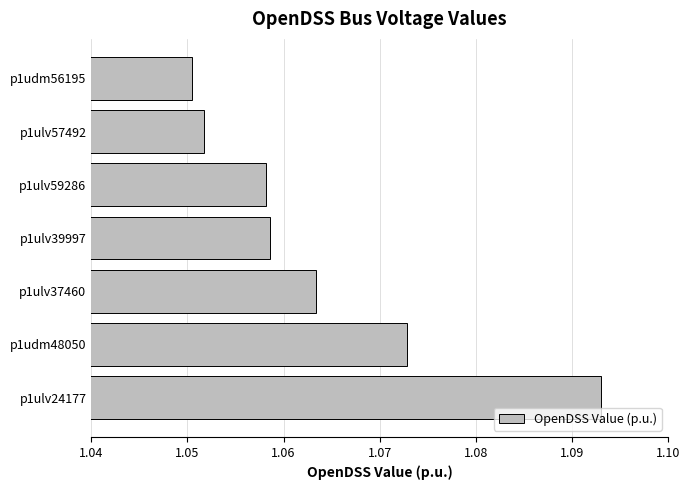

True or false: the data shows 0.5 at p1ulv59286.

False